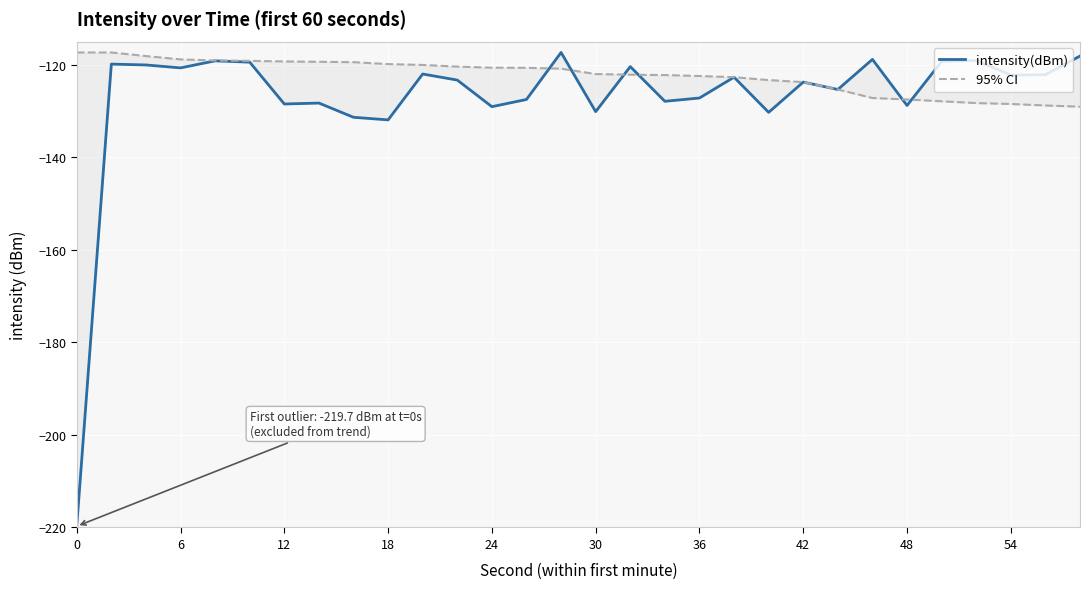

How many data points in 95% CI are above -120?

10